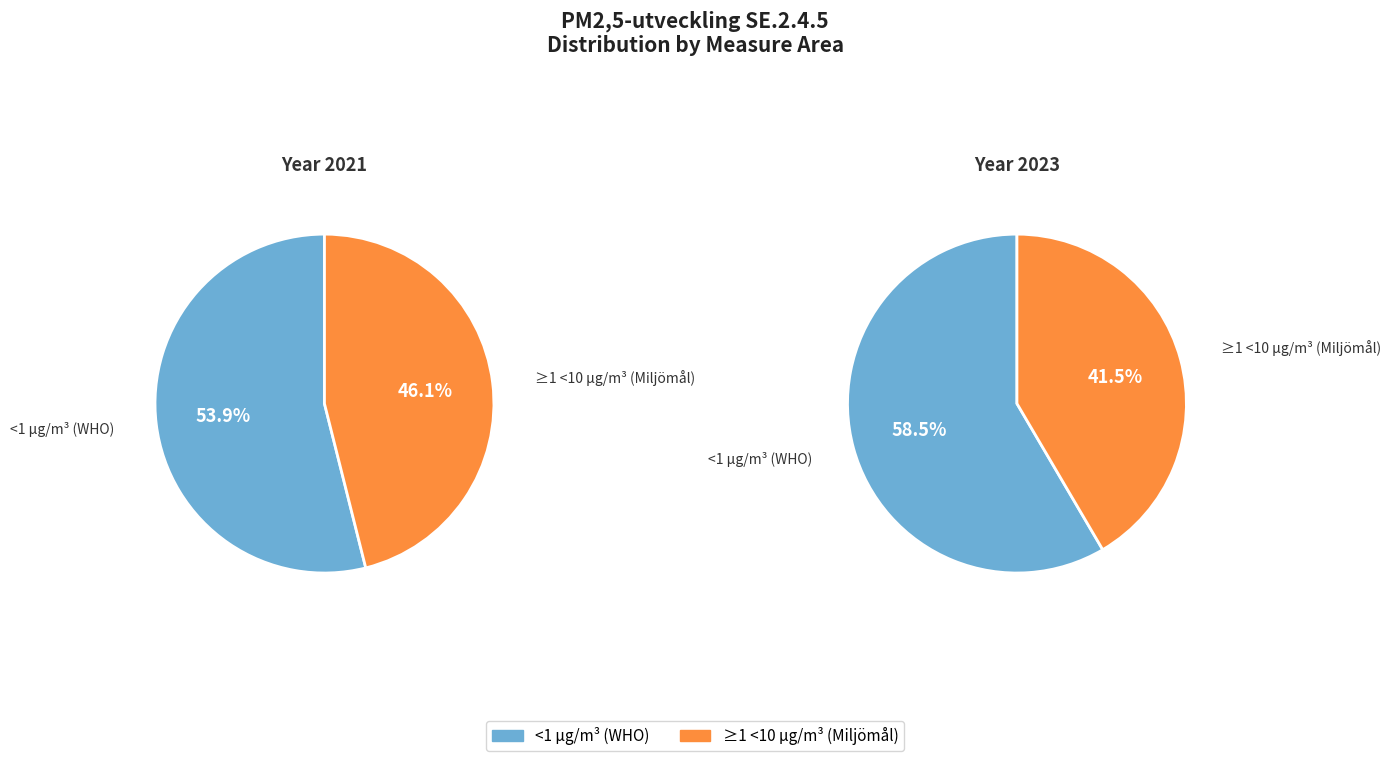

Does any single category account for the majority?

Yes